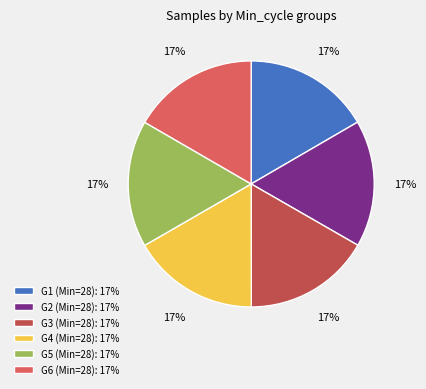

To the nearest percent, what is the average slice percentage?

17%